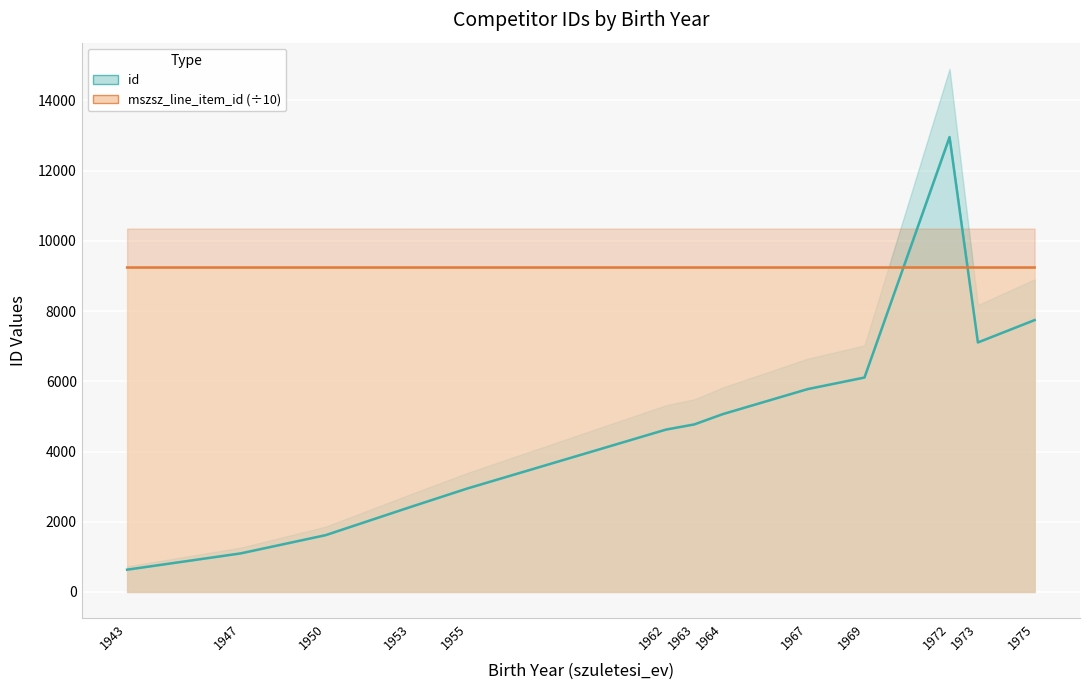

True or false: mszsz_line_item_id and id intersect in this chart.

True